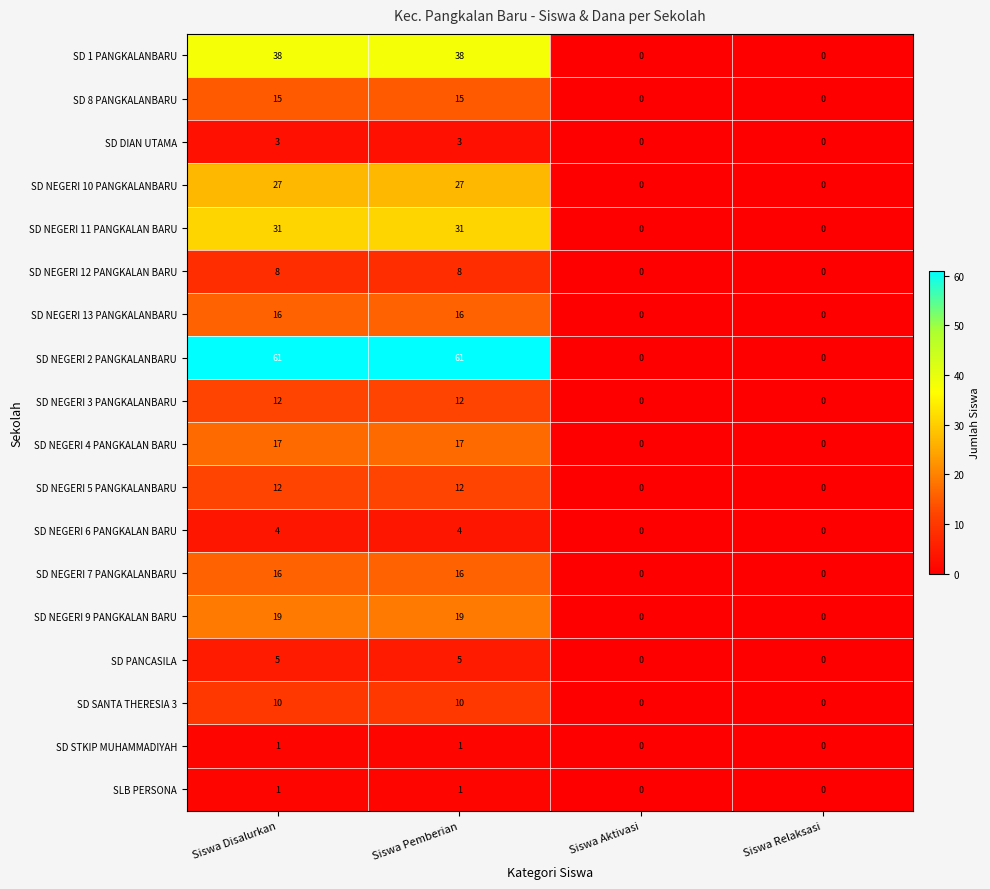

Is it true that SD SANTA THERESIA 3 equals 10 at Siswa Disalurkan?

True